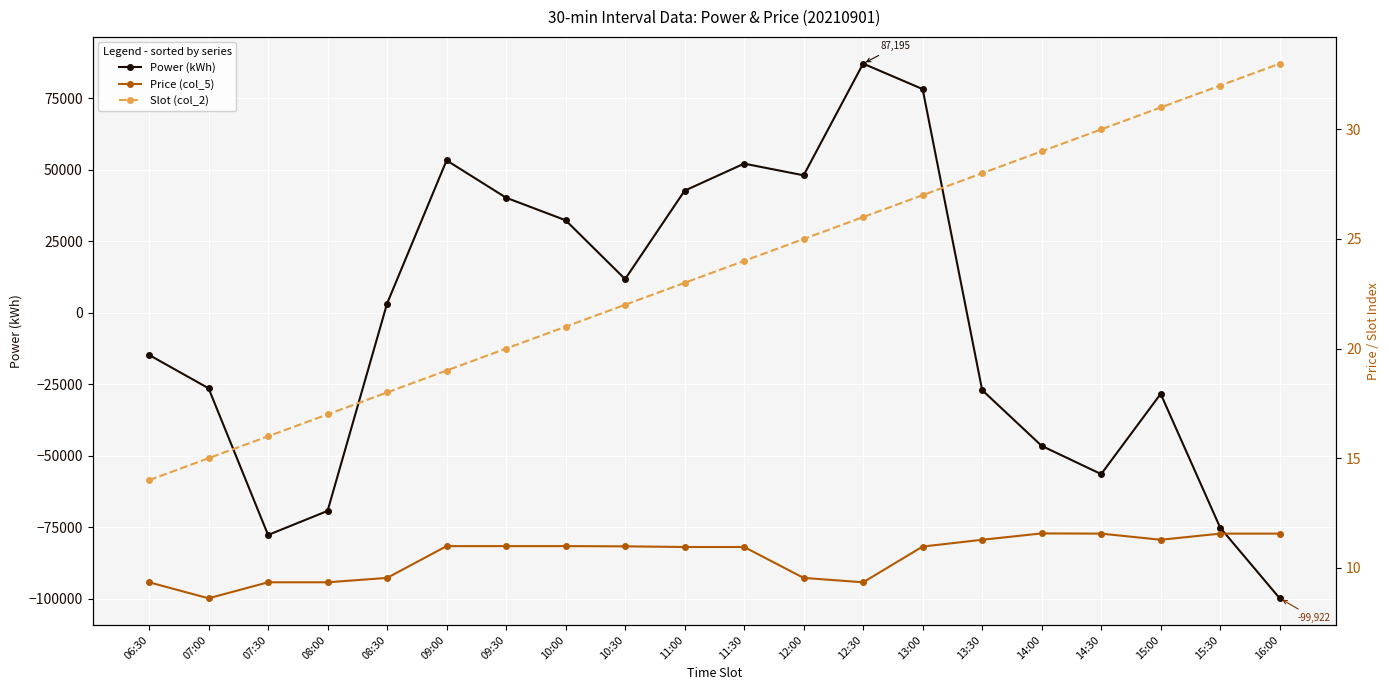

Where is Slot (col_2) nearest to the value 23?

11:00